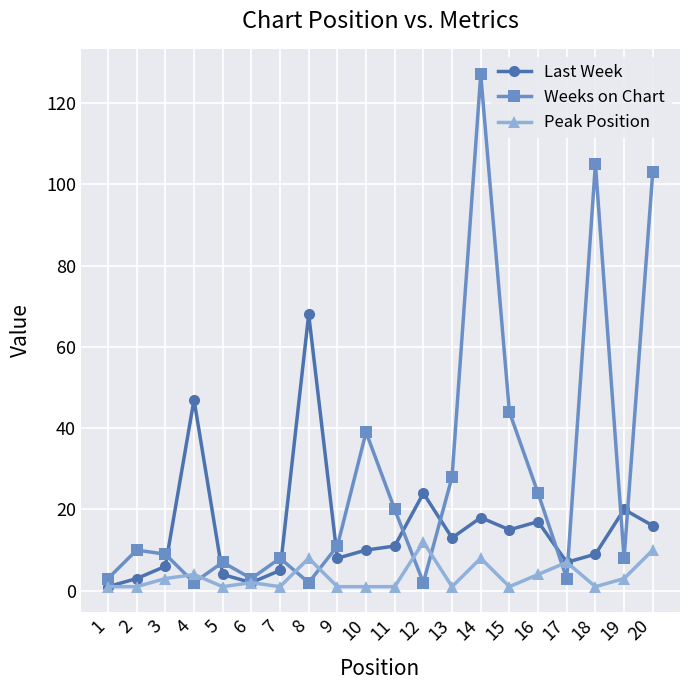

Which series changed the most between 3 and 14?

Weeks on Chart